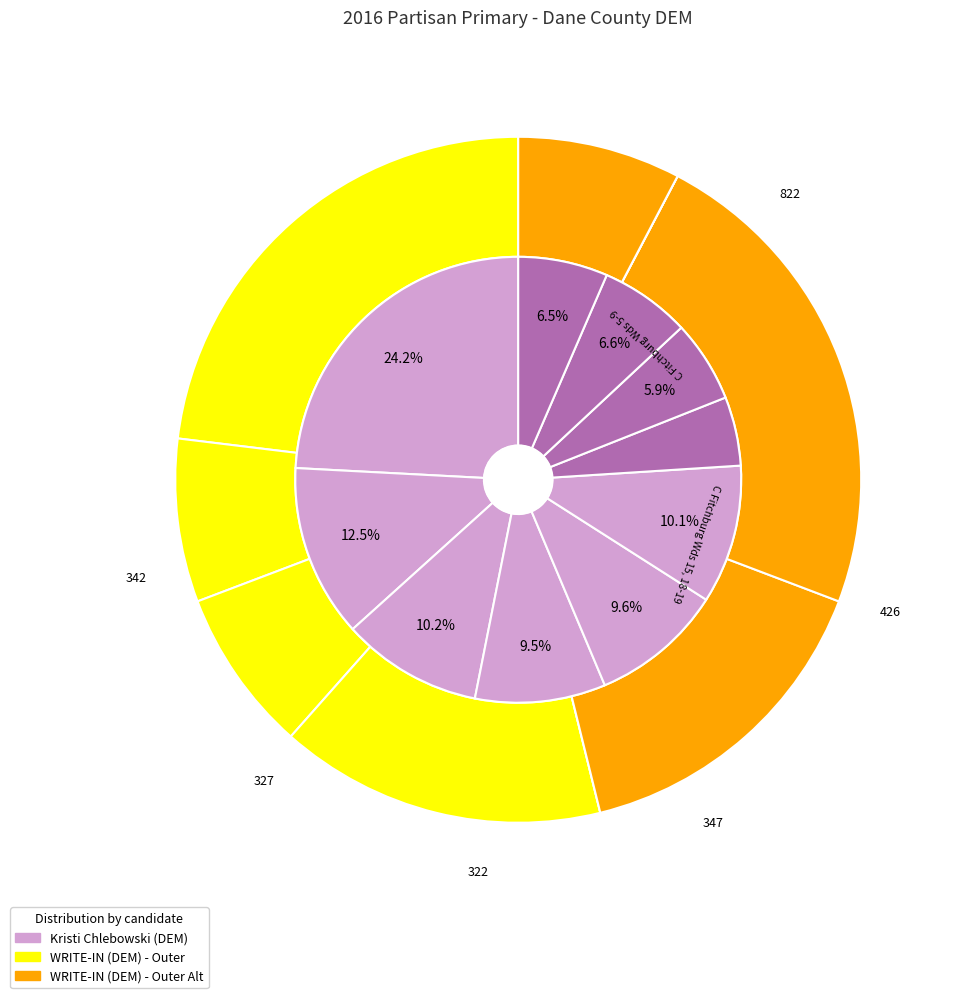

To the nearest percent, what is the difference between the C Madison Wd 106 and C Fitchburg Wds 10-13 slice percentages?

3%